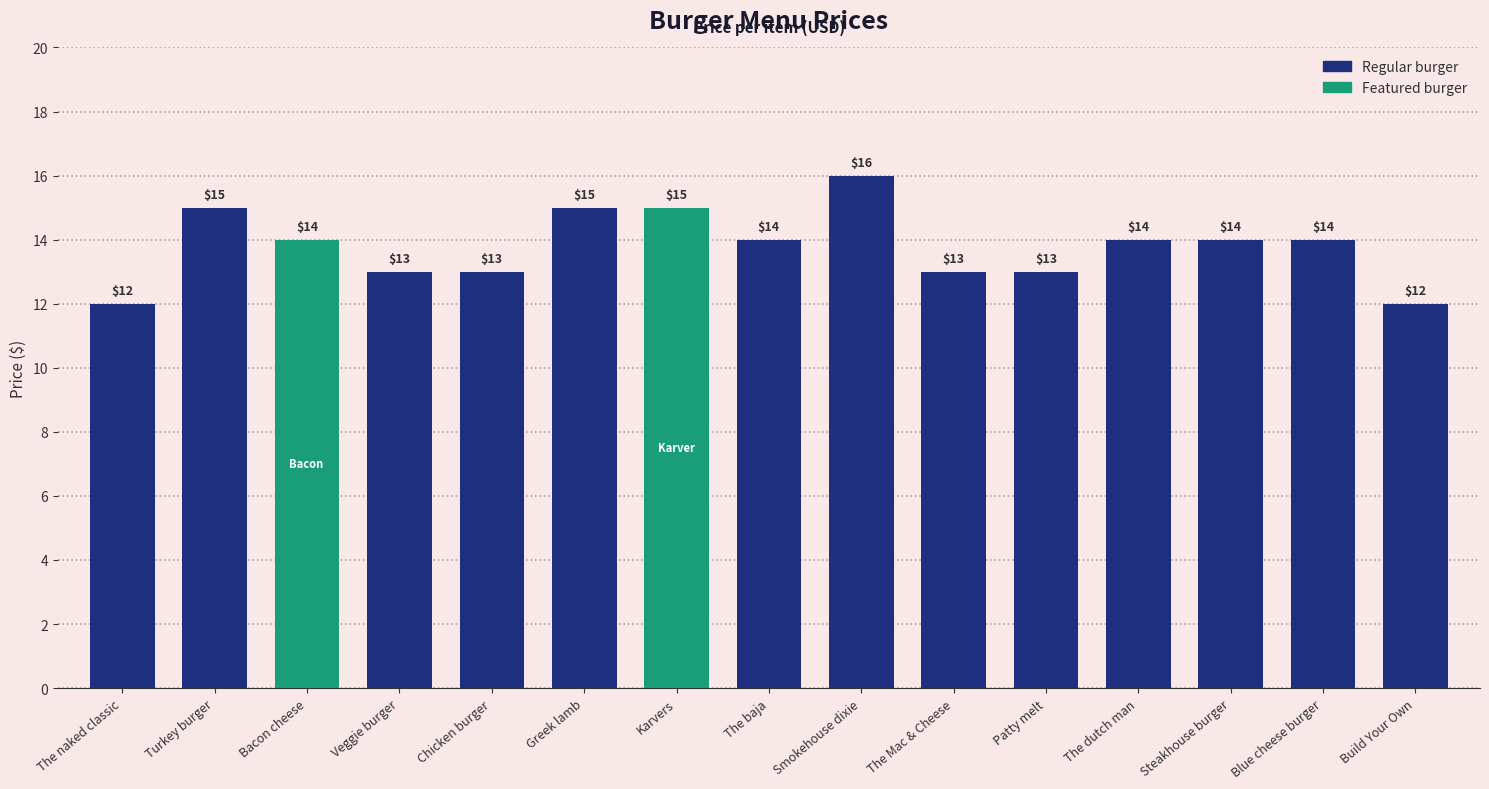

Reading right to left, list all the values displayed in this chart.

12	14	14	14	13	13	16	14	15	15	13	13	14	15	12